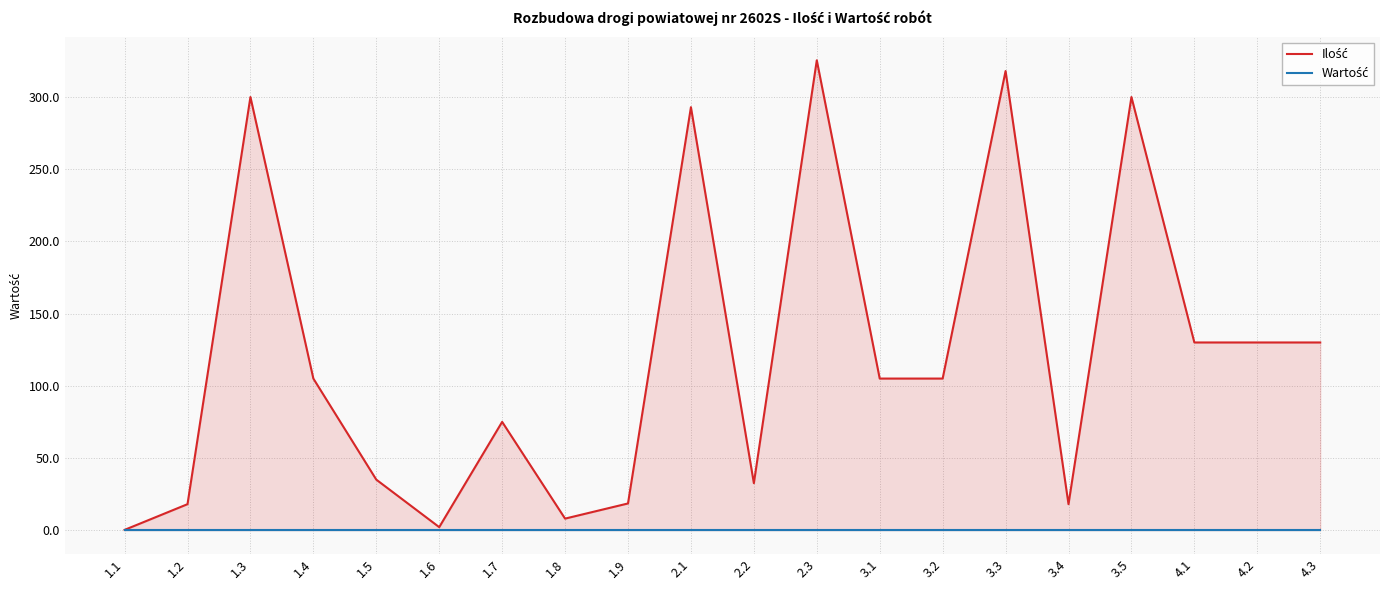

What position from the left is 1.9?

9